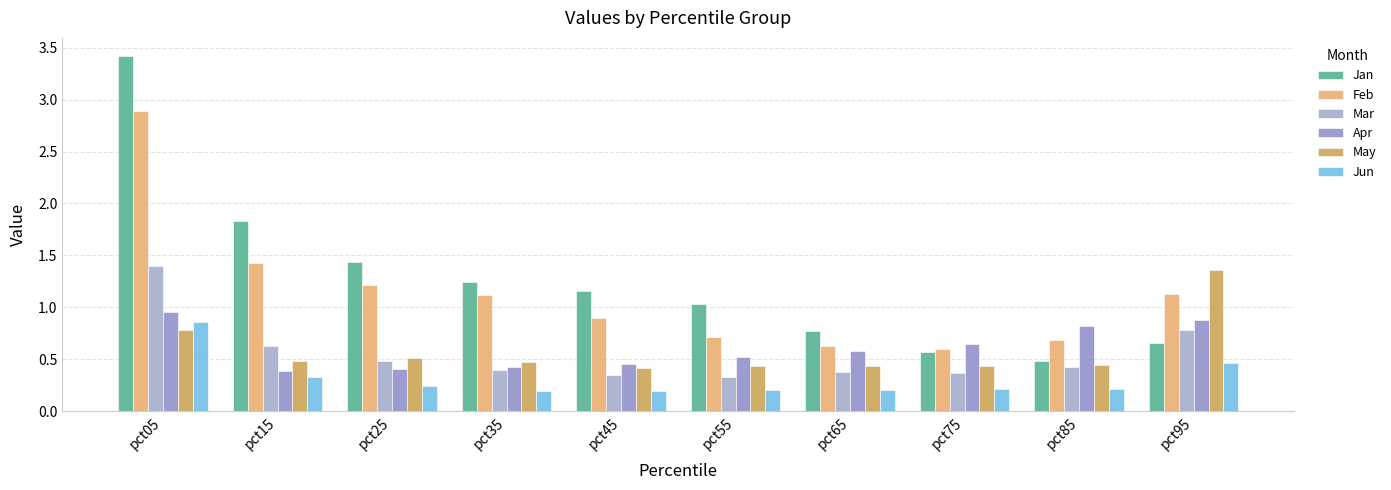

At which label does Jan first exceed 1?

pct05